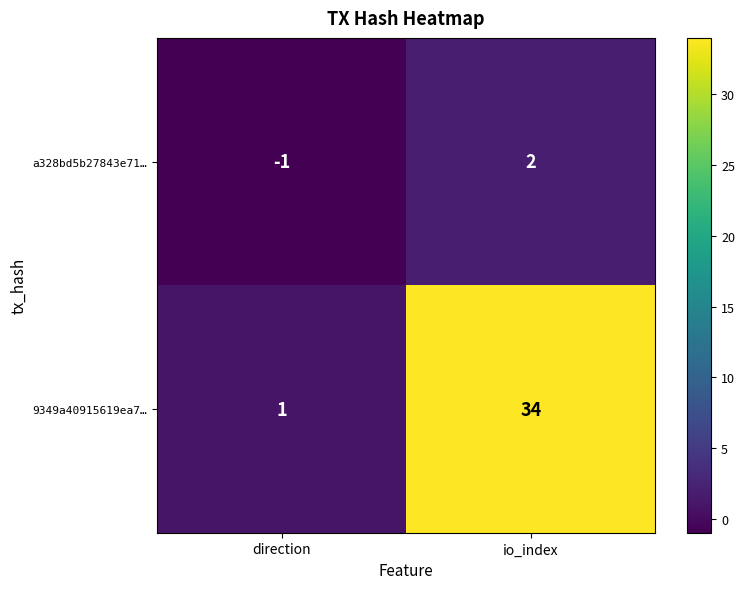

At which label does 9349a40915619ea7… reach its peak?

io_index